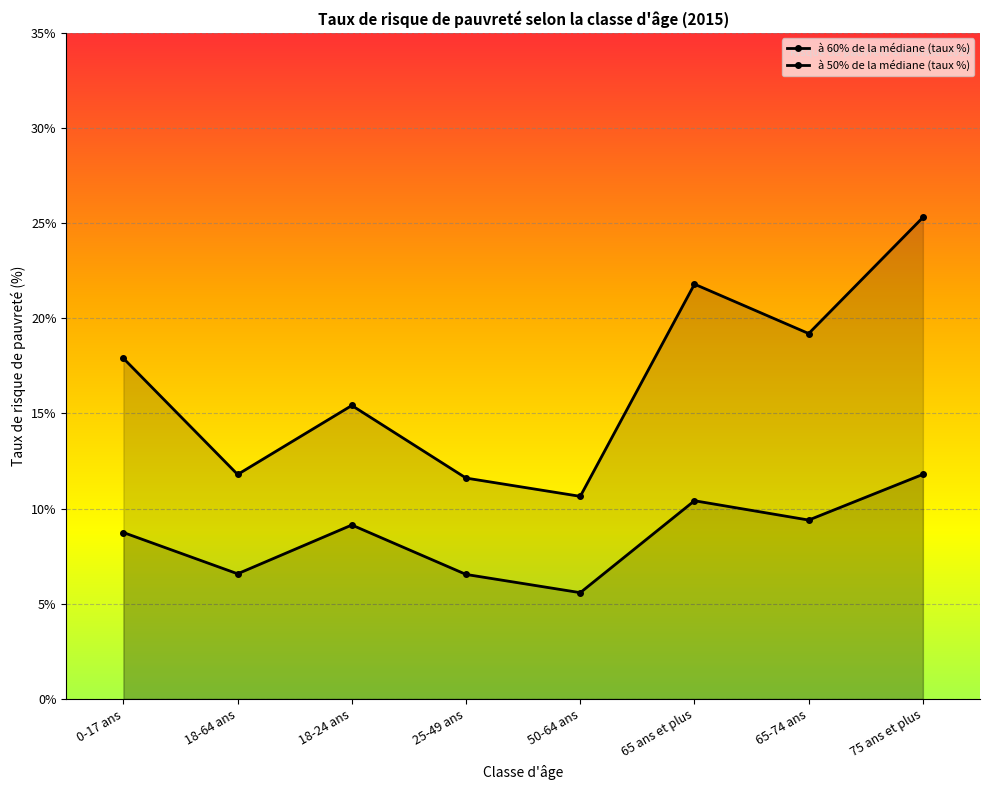

Rank the series at 18-64 ans from highest to lowest value.

à 60% de la médiane (taux %), à 50% de la médiane (taux %)